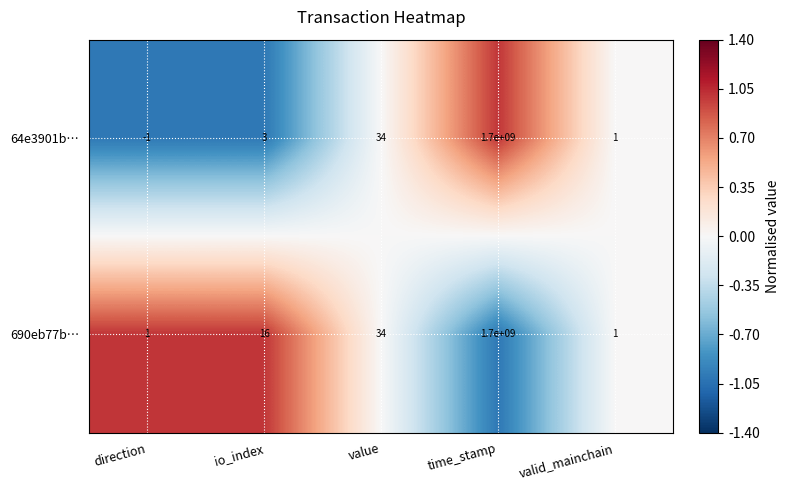

Between io_index and value, which series saw the biggest shift?

64e3901b…